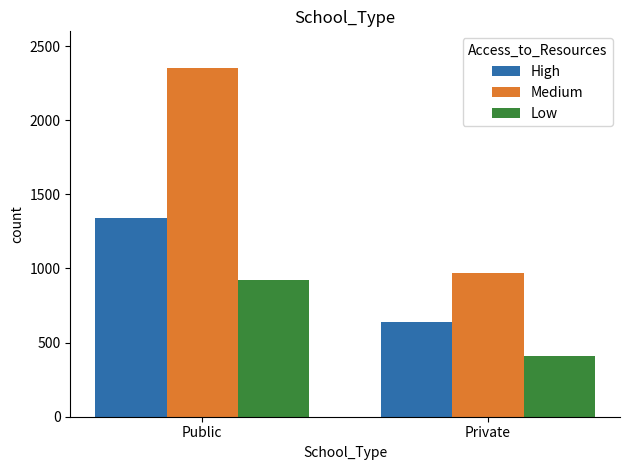

Which series has the widest spread of values?

Medium